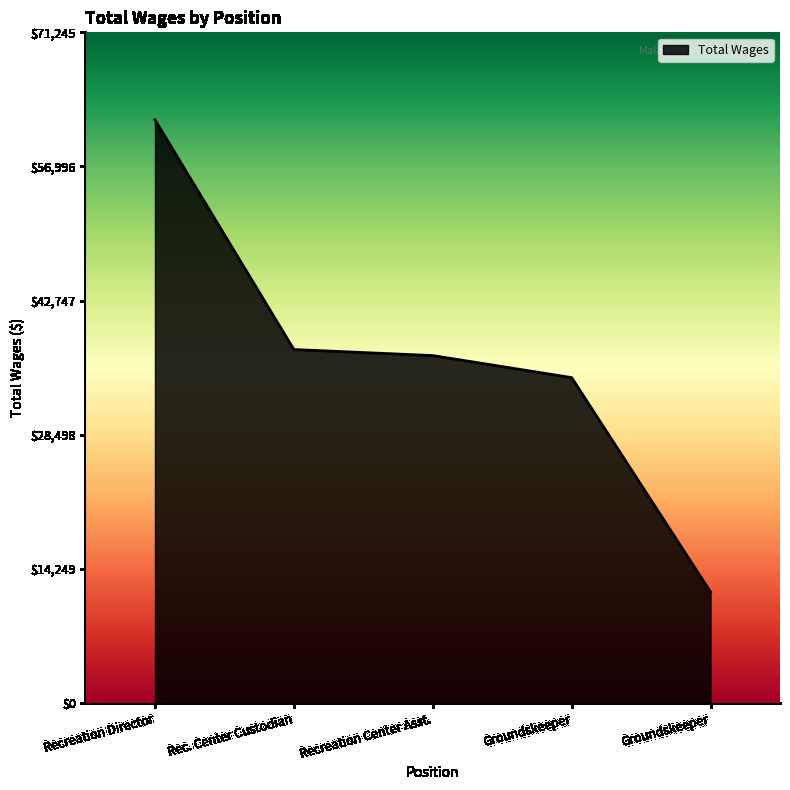

True or false: the data has more than 2 interior local peaks.

False